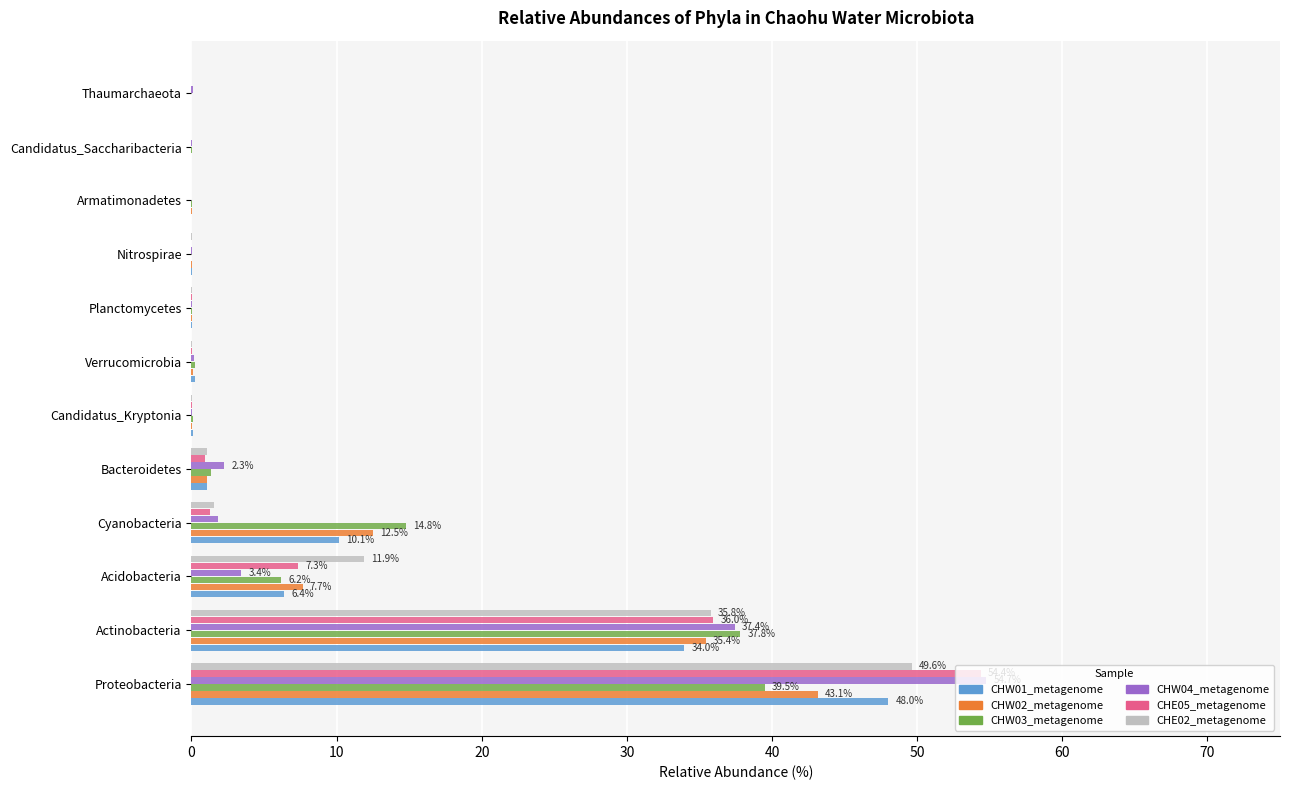

Which category has the highest value across all series?

Proteobacteria